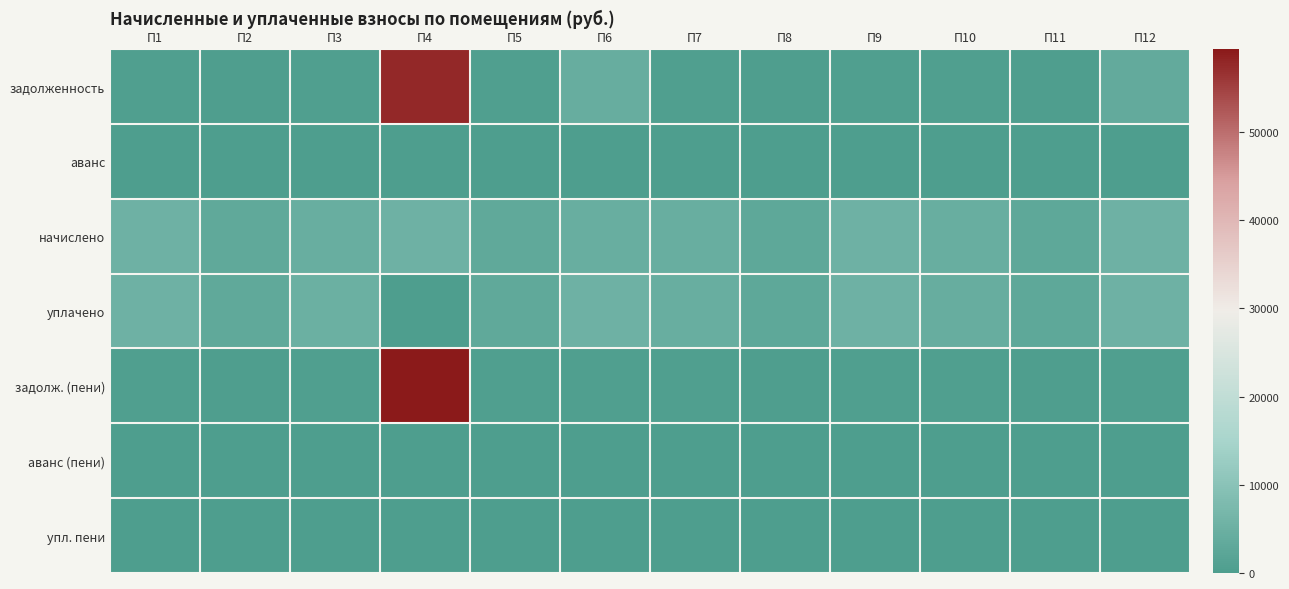

Which category has the highest value across all series?

П4